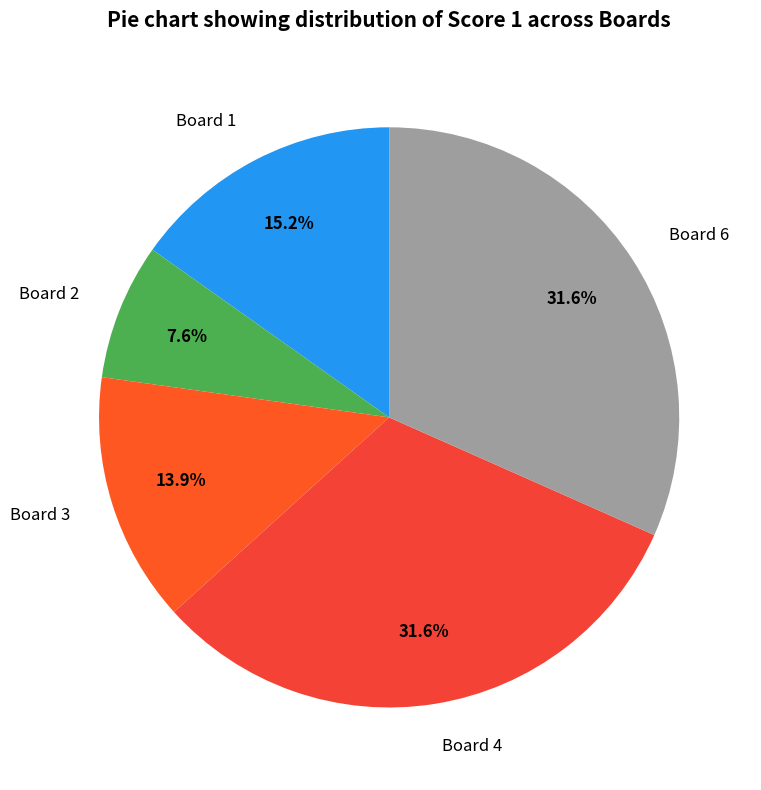

How many slices are in this pie chart?

5